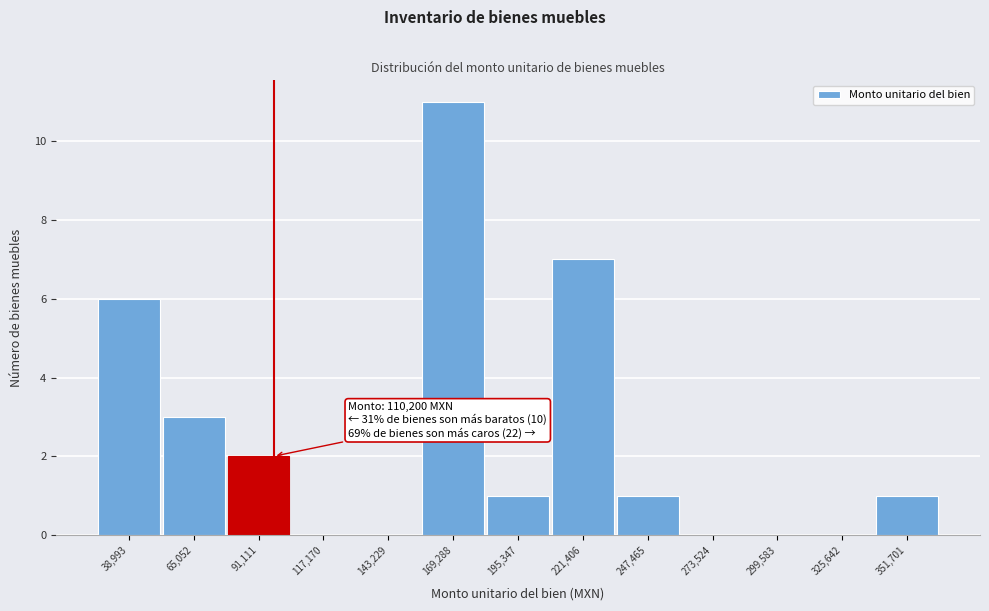

Reading right to left, what are all the values shown in this chart?

351,701=1	325,642=0	299,583=0	273,524=0	247,465=1	221,406=7	195,347=1	169,288=11	143,229=0	117,170=0	91,111=2	65,052=3	38,993=6